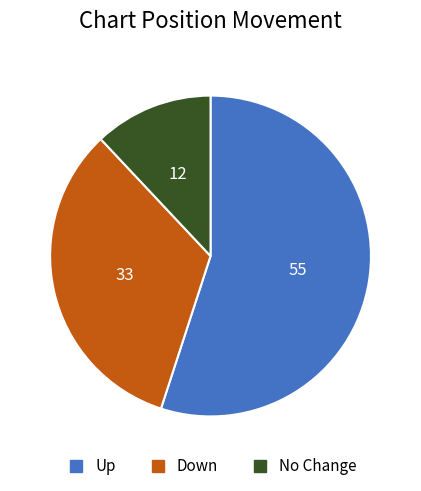

Does any single category account for the majority?

Yes